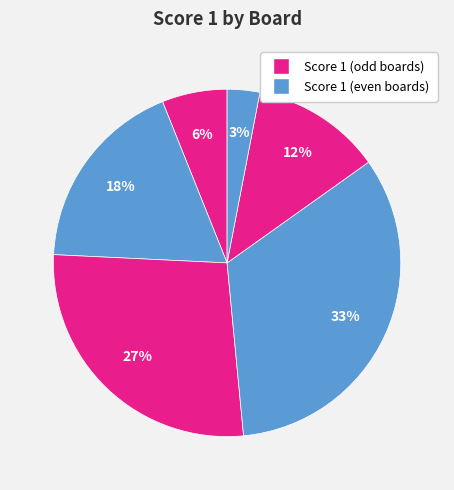

To the nearest percent, what is the difference between the largest and smallest slice percentages?

30%